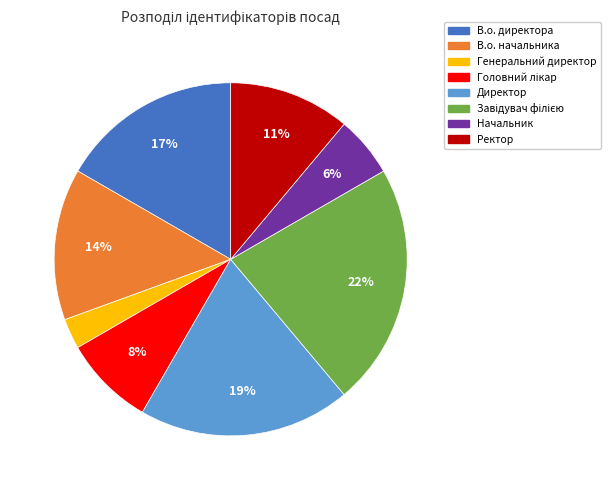

Is there any slice that represents more than half of the pie?

No